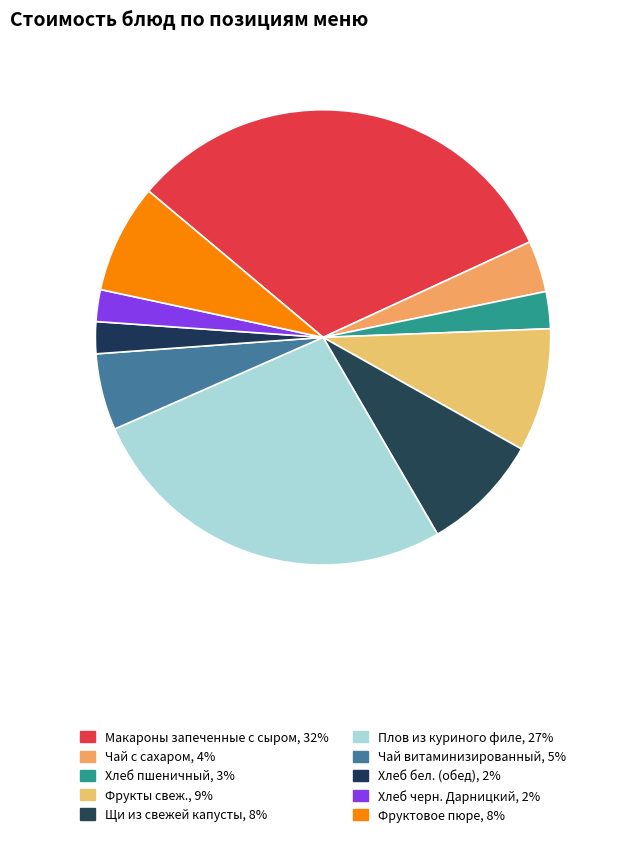

To the nearest percent, what is the combined percentage of Хлеб черн. Дарницкий and Макароны запеченные с сыром?

34%